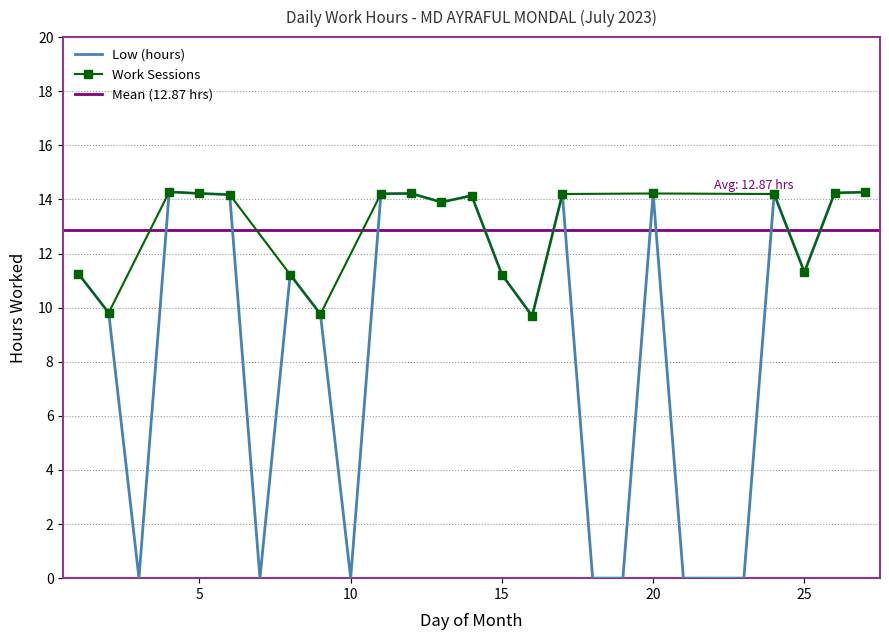

True or false: the data shows 0.0 at 7.

True